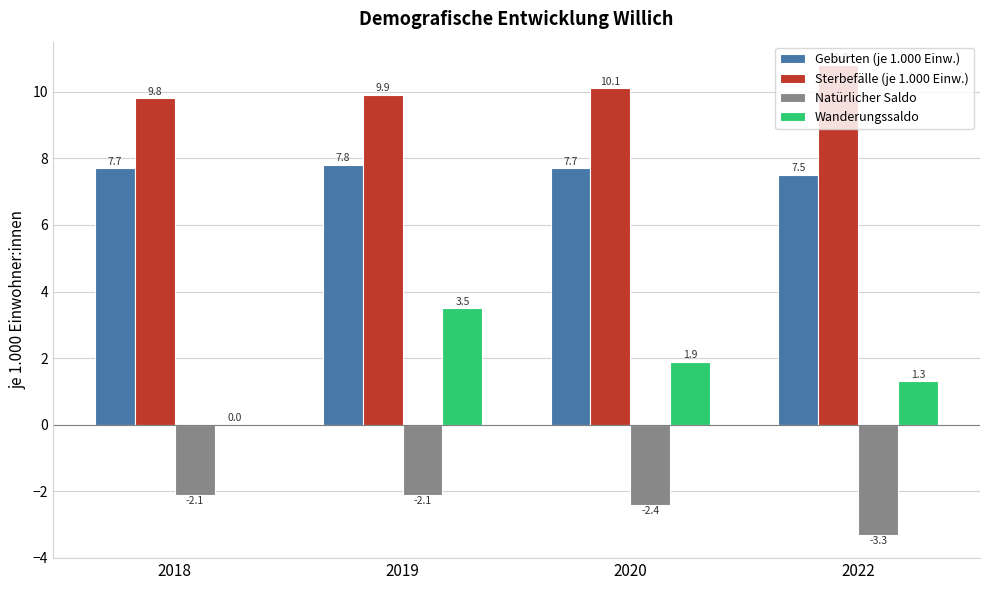

Between 2020 and 2022, which series saw the biggest shift?

Natürlicher Saldo